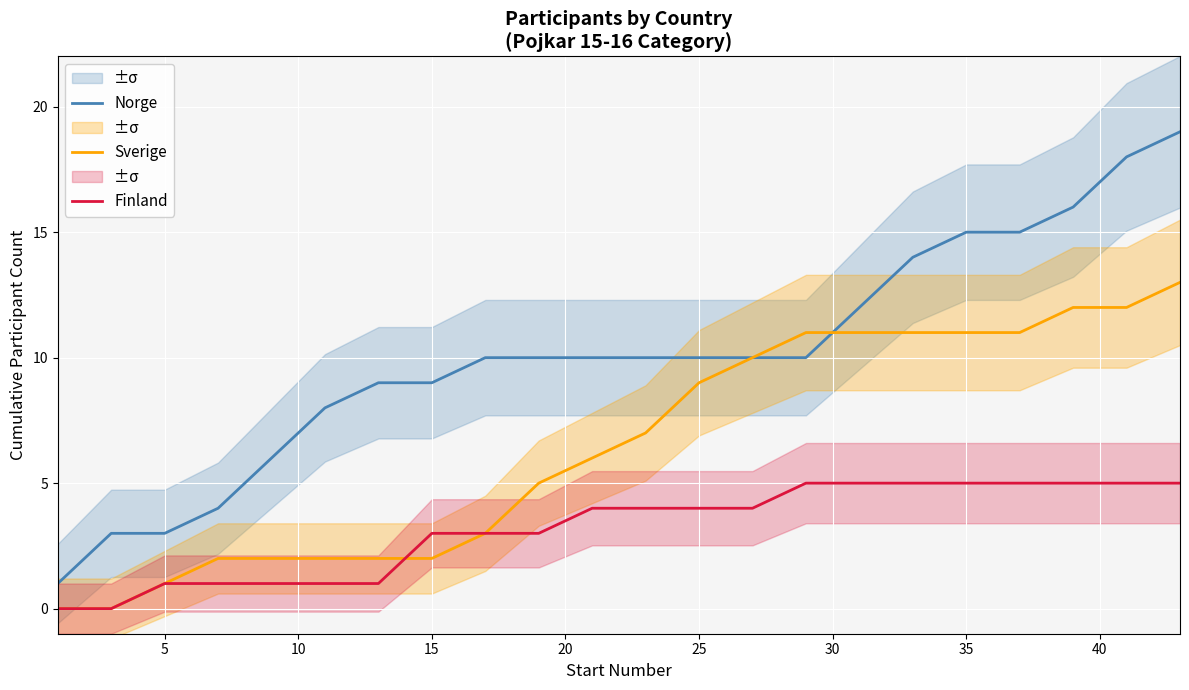

True or false: Finland and Norge cross at least once.

False